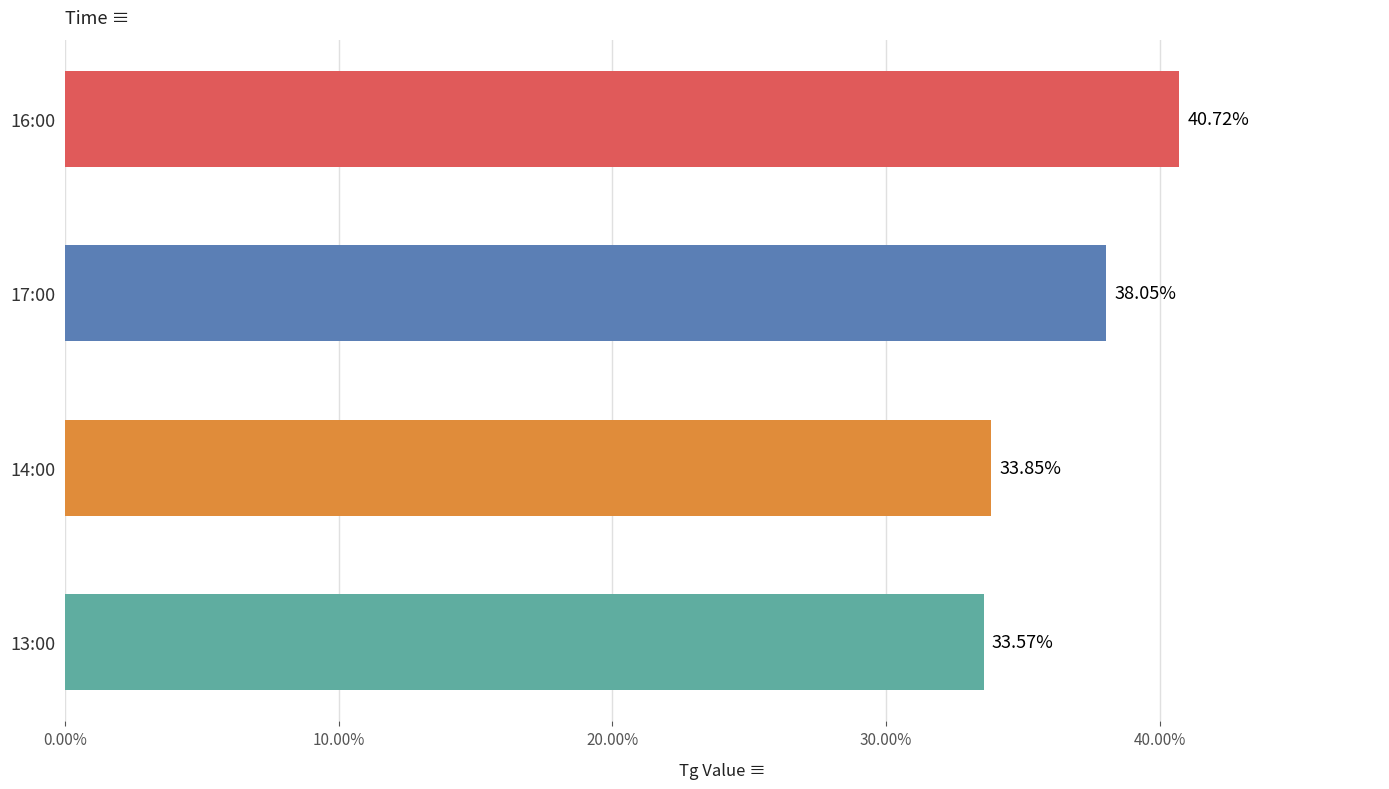

Rank the categories by value from highest to lowest.

16:00, 17:00, 14:00, 13:00